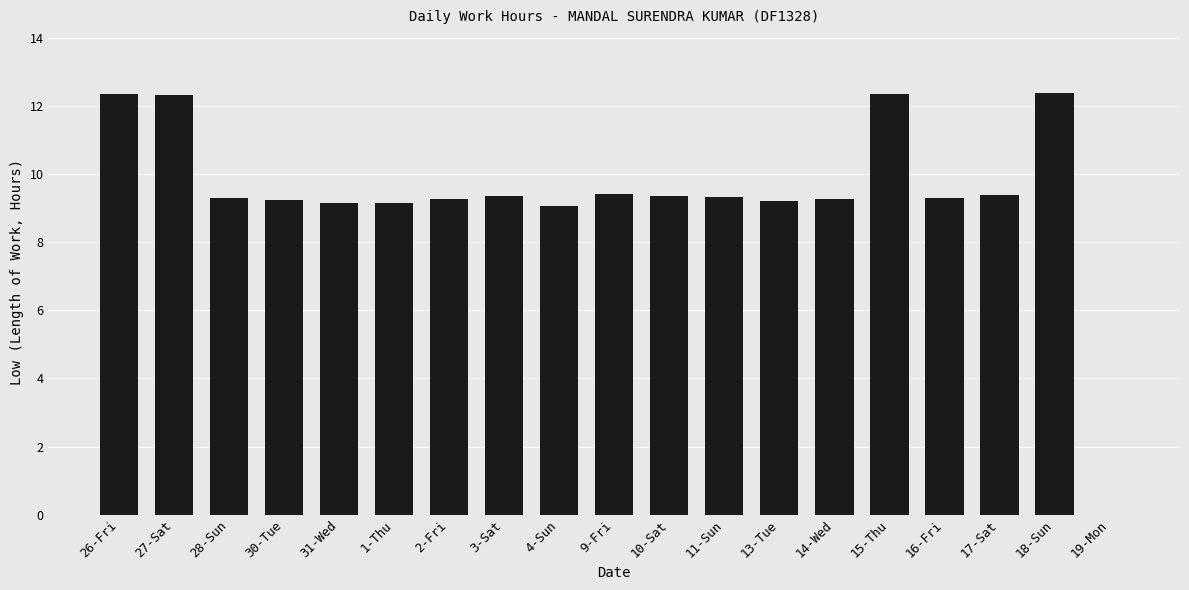

Are the bars horizontal?

No